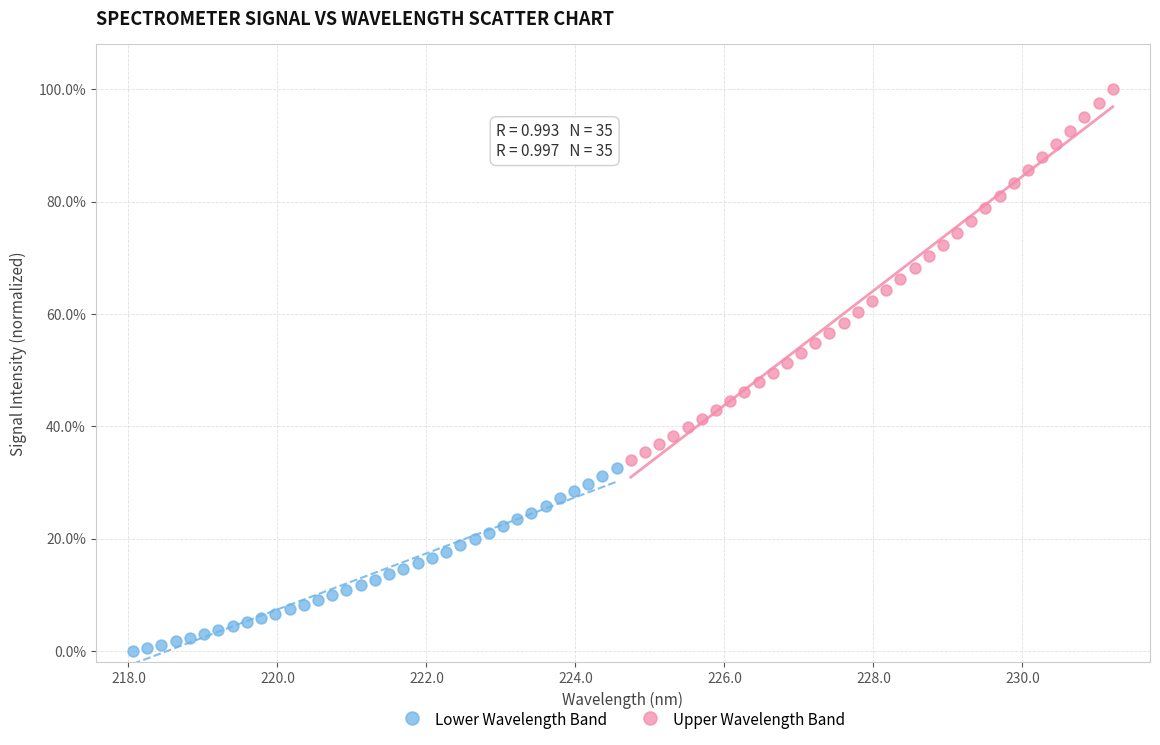

Which series contains the lowest Y value?

Lower Wavelength Band